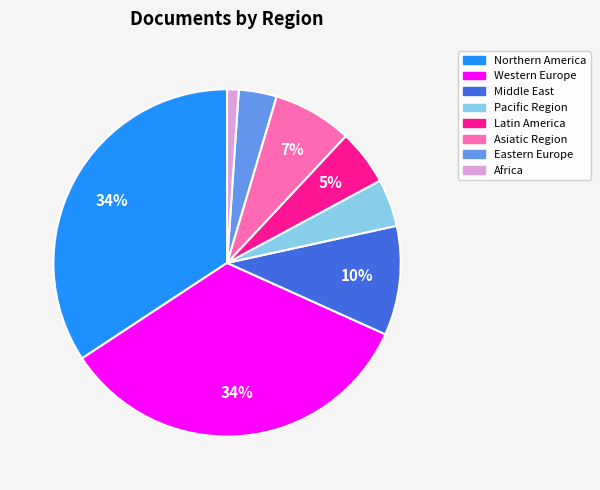

To the nearest percent, what is the difference between the largest and smallest slice percentages?

33%